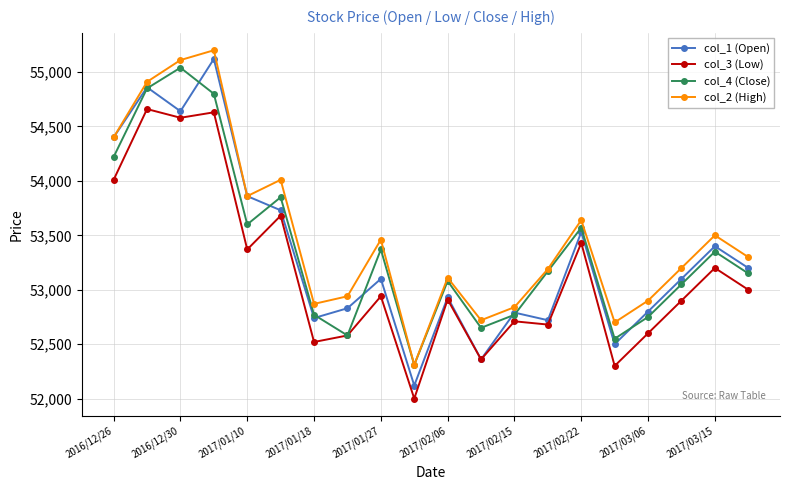

True or false: col_2 (High) and col_3 (Low) intersect in this chart.

False